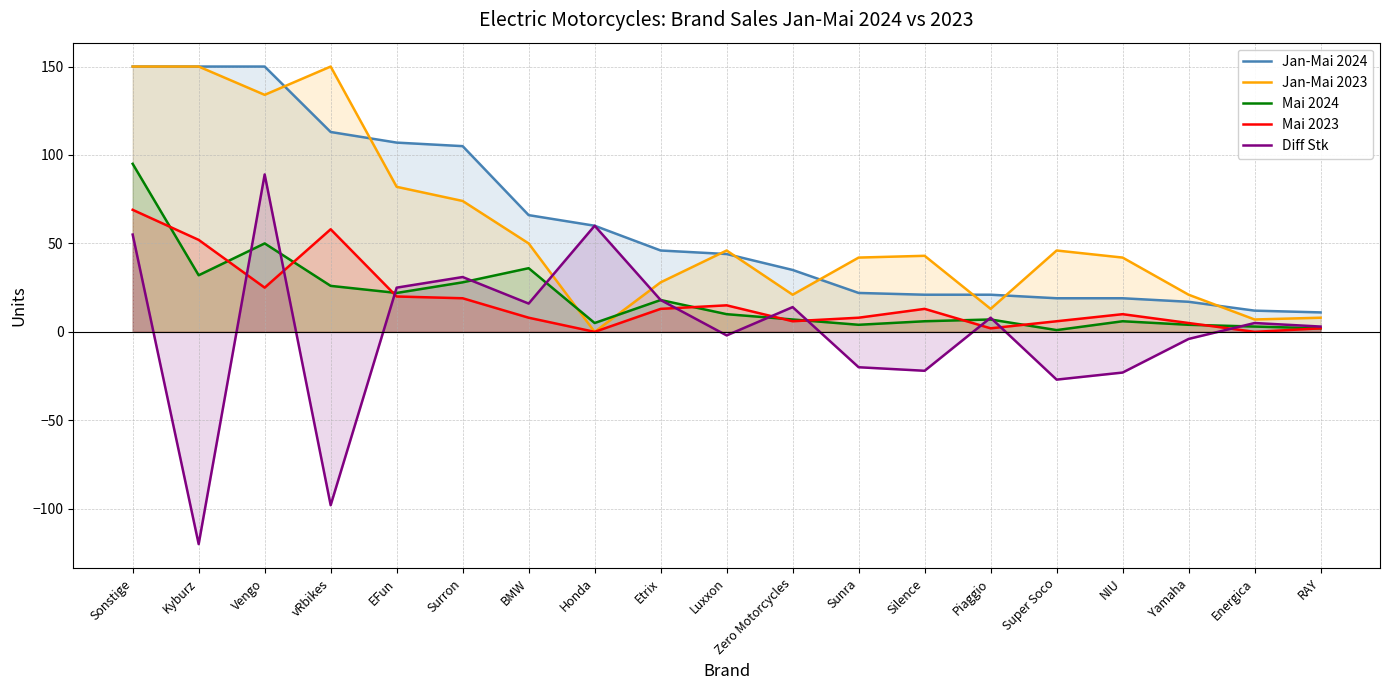

Which has a higher value, vRbikes or Zero Motorcycles?

vRbikes